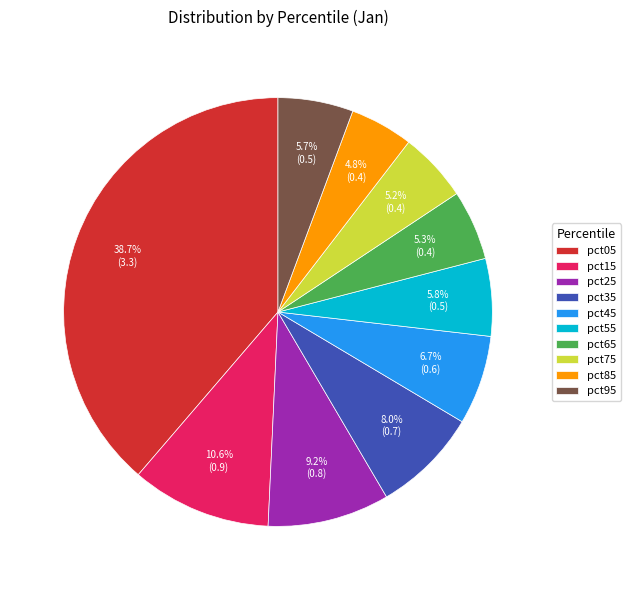

To the nearest percent, what is the difference between the largest and smallest slice percentages?

34%